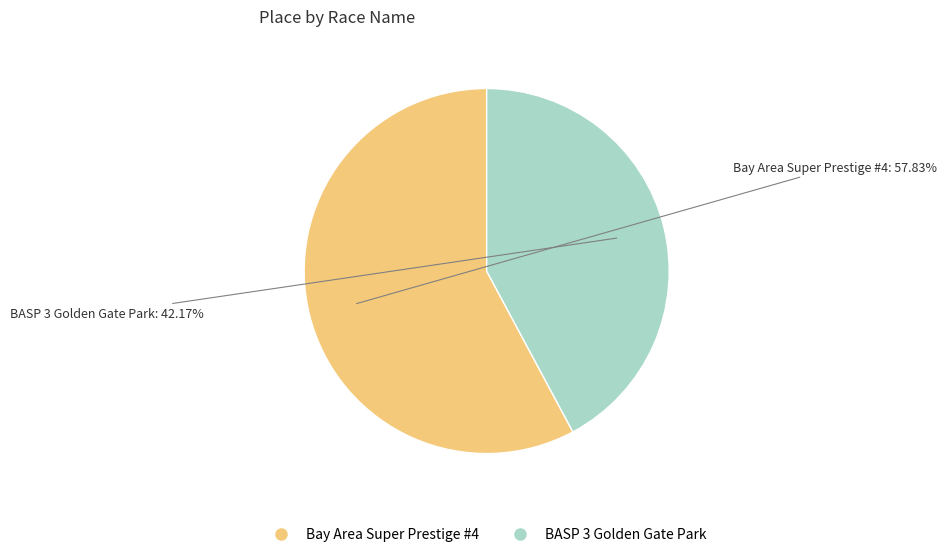

Is the sum of Bay Area Super Prestige #4 and BASP 3 Golden Gate Park greater than half?

Yes